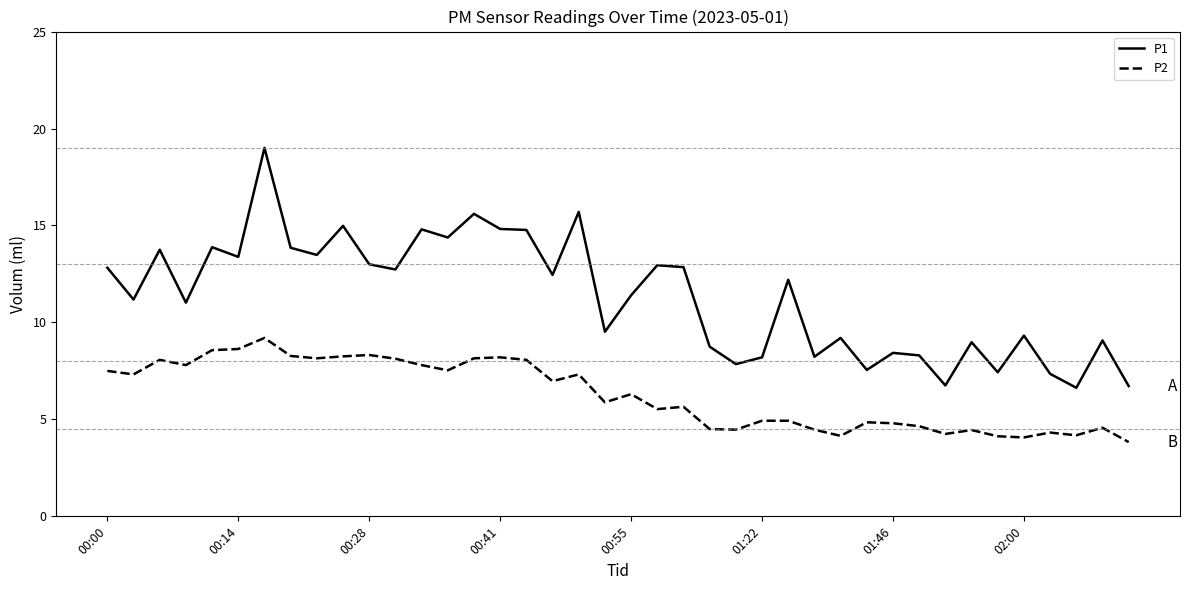

What is the lowest value of the P2 series?

3.8